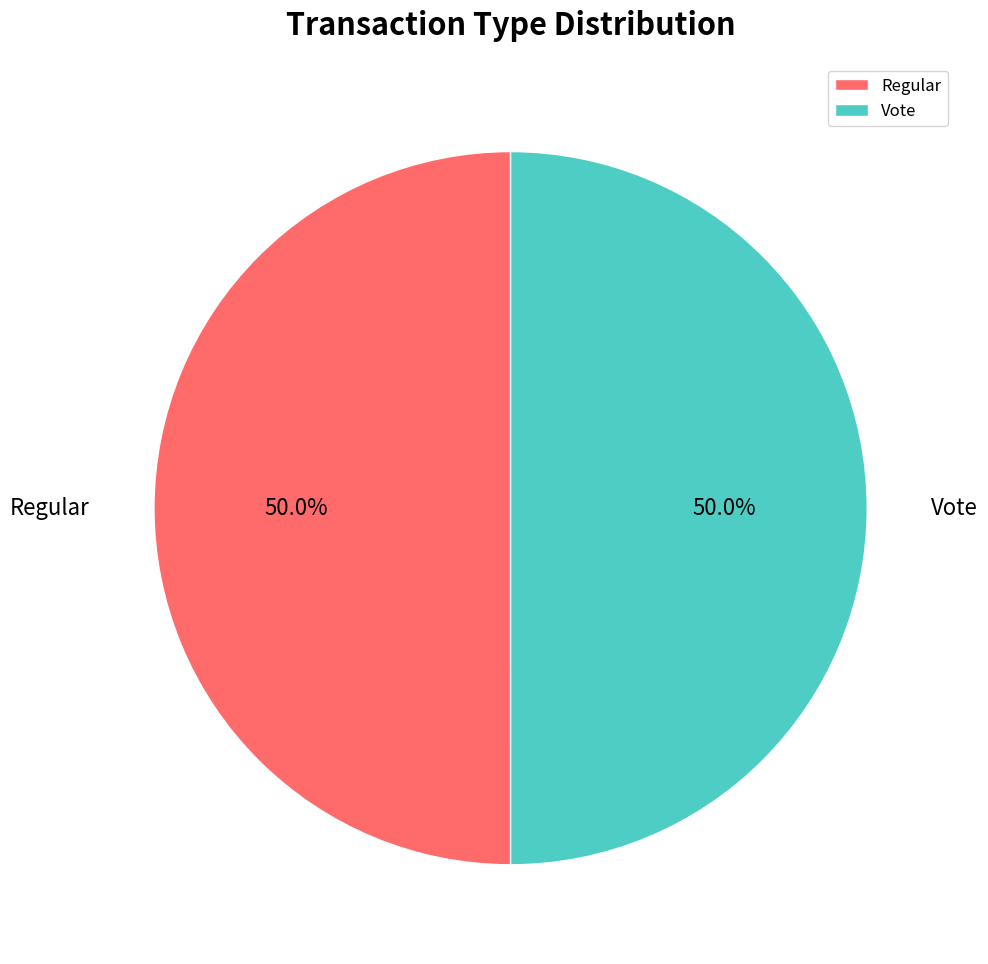

True or false: Regular accounts for 50% of the total.

True